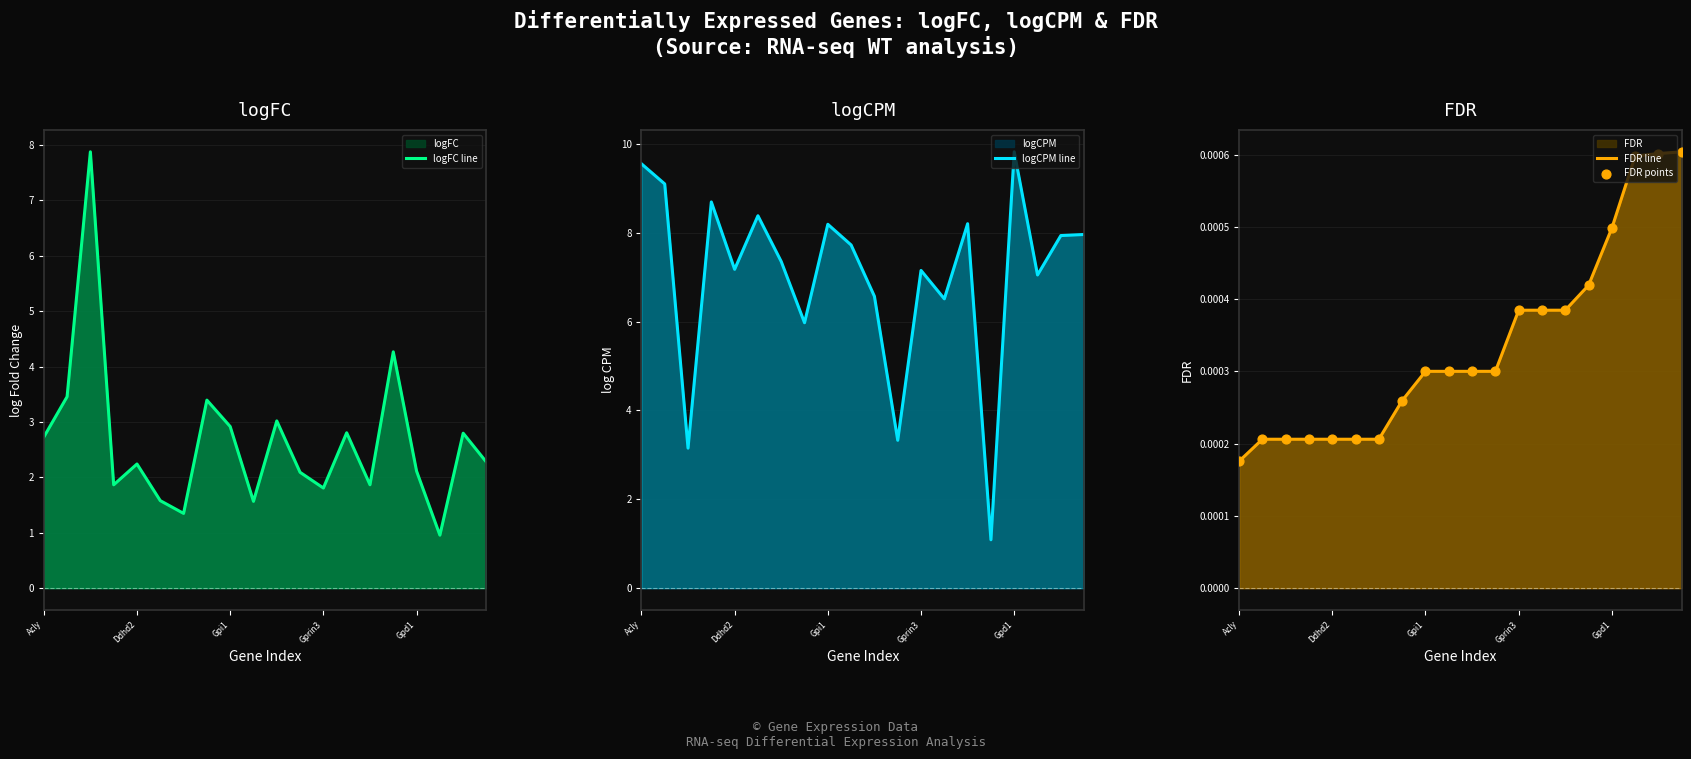

Is the value of FDR line at Gpd1 greater than the value of logCPM line at 7?

No